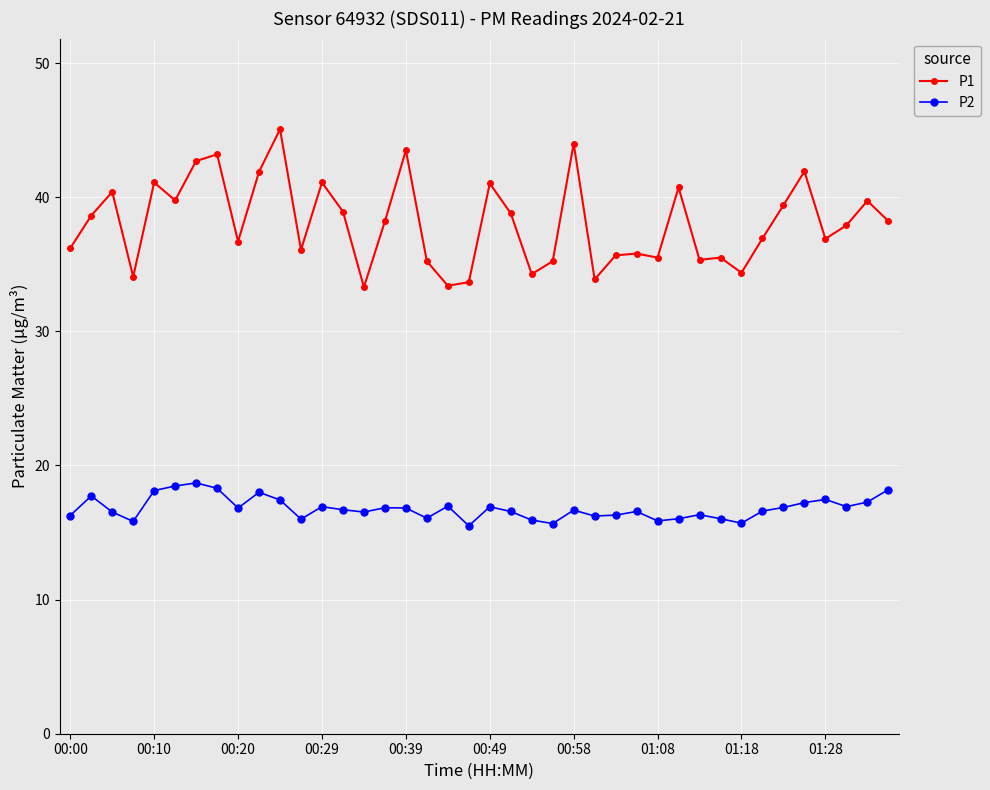

What is the maximum value shown in the chart?

45.1